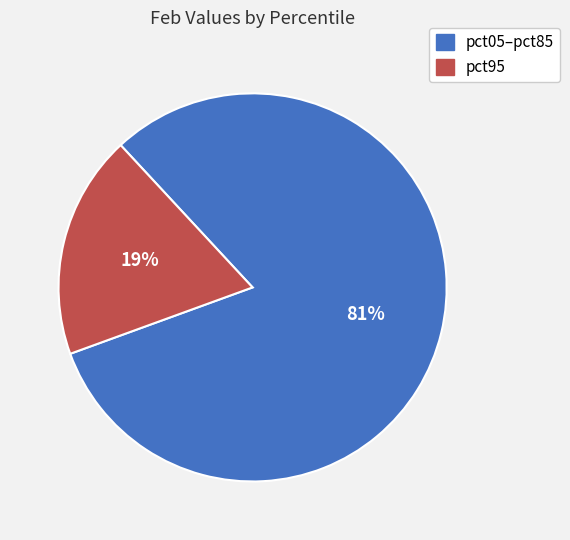

To the nearest percent, what is the average slice percentage?

50%